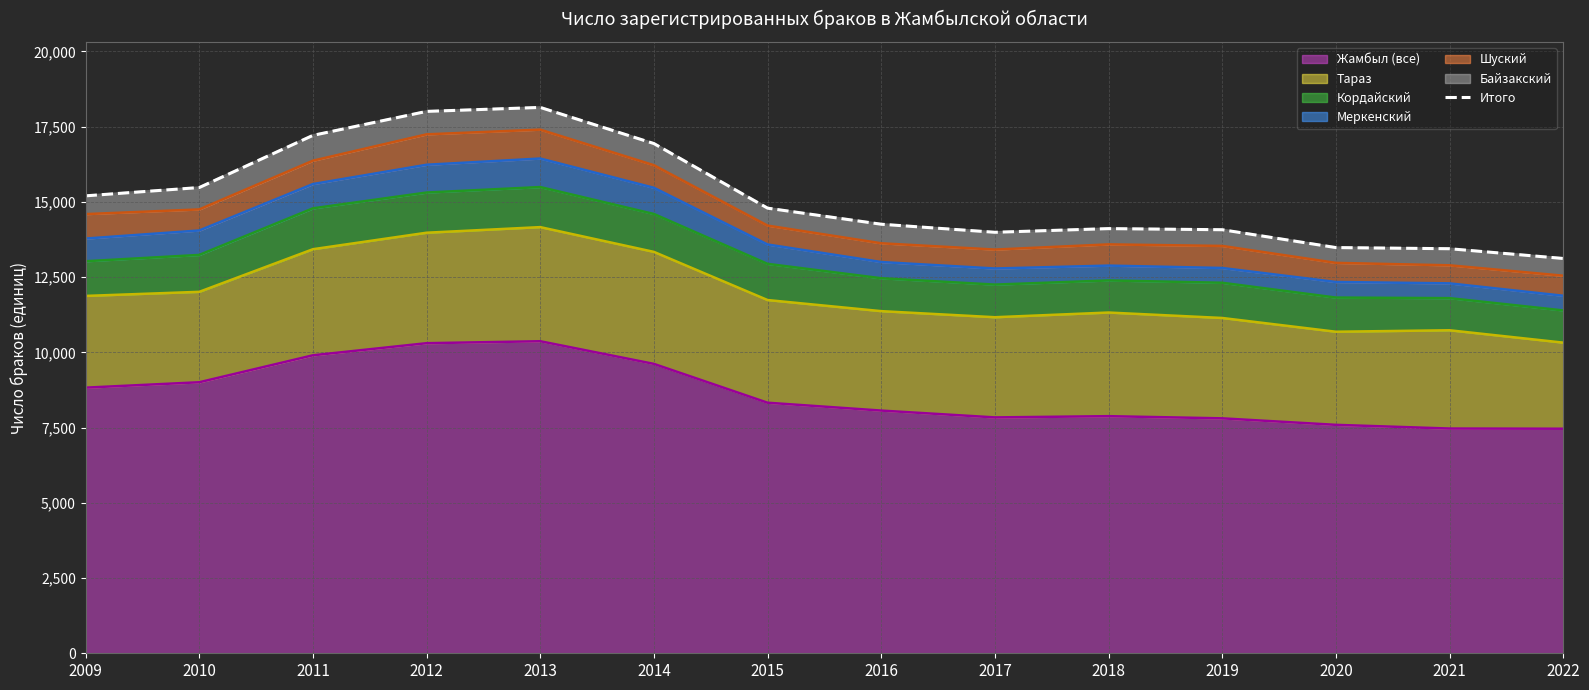

Reading left to right, list all the values displayed in this chart.

15199	15475	17208	18005	18137	16936	14790	14256	13988	14110	14073	13480	13442	13118